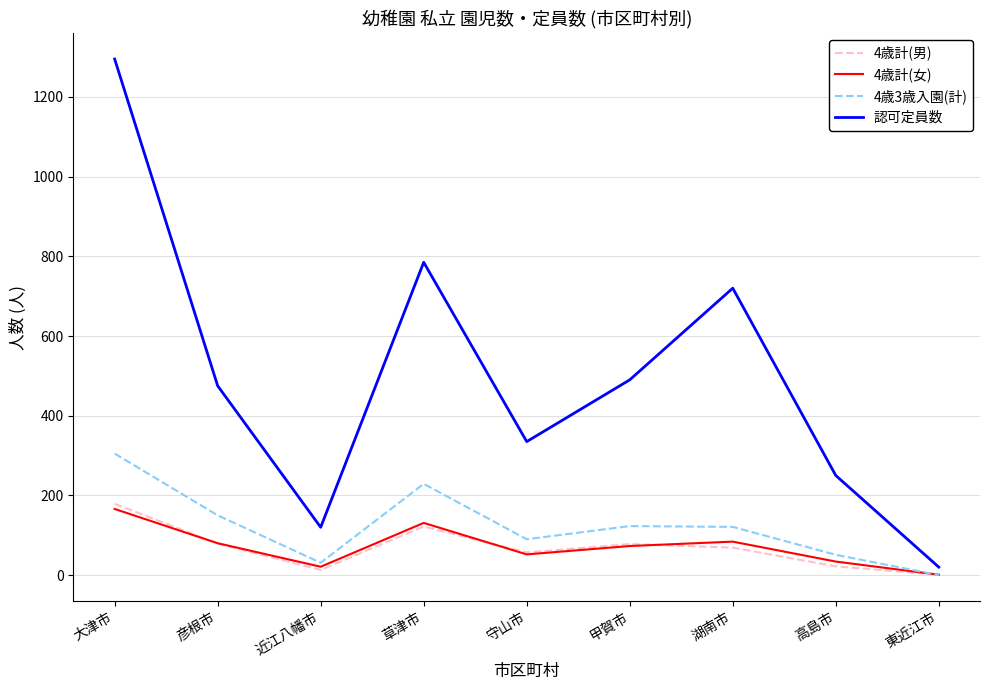

At which label does 4歳計(女) reach its peak?

大津市